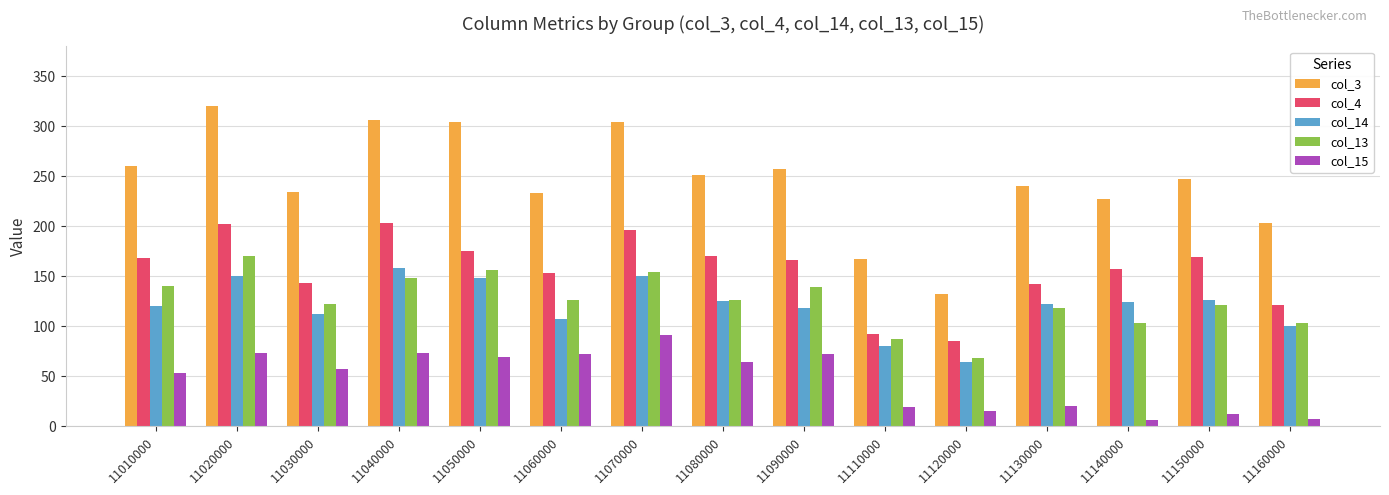

At 11020000, list the series in order from smallest to largest.

col_15, col_14, col_13, col_4, col_3